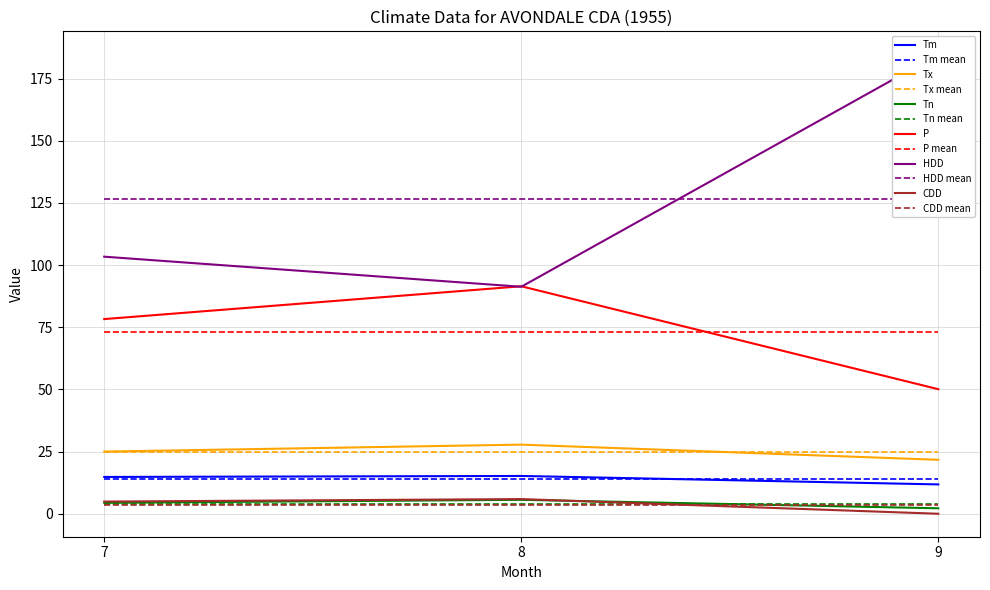

Which category has the lowest value across all series?

9